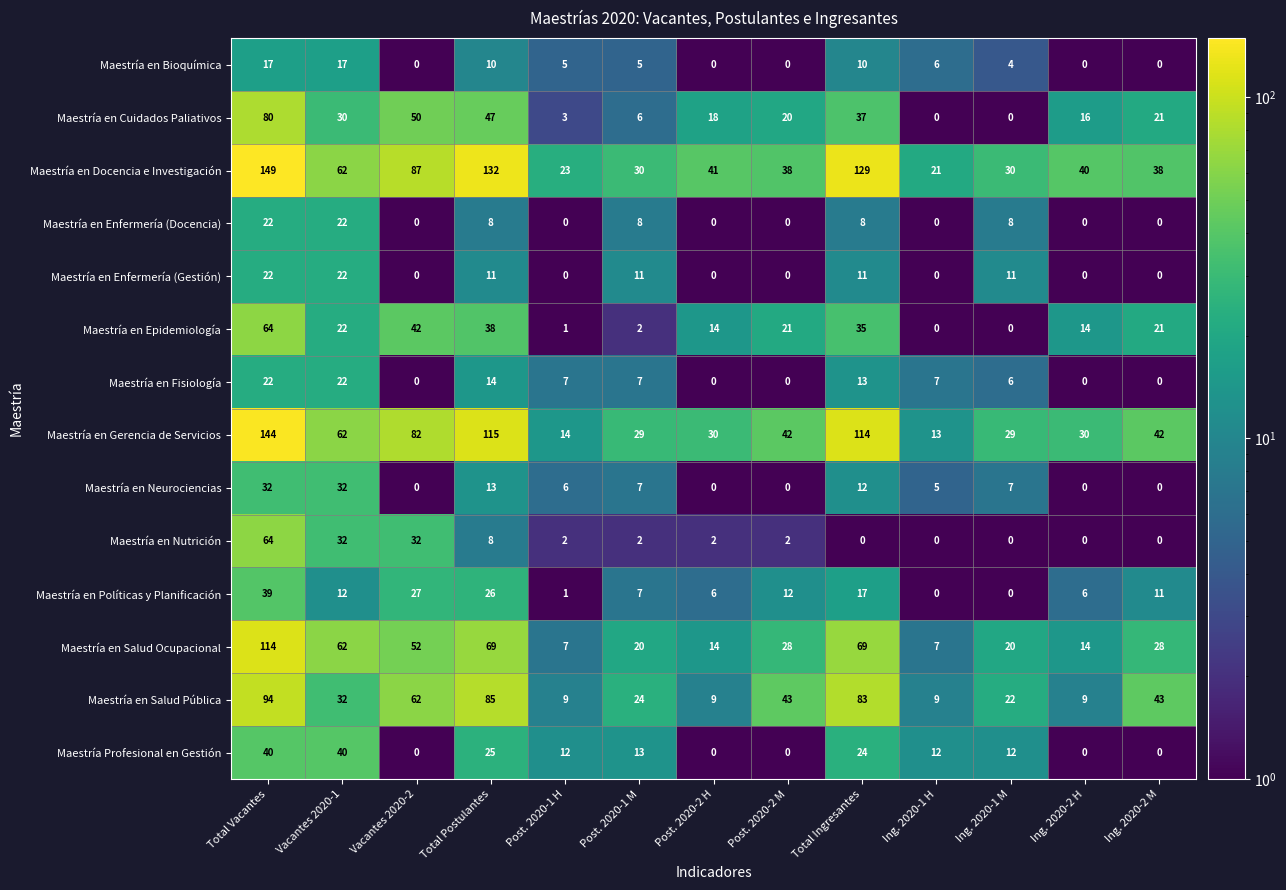

What is the maximum value for Maestría en Fisiología?

22